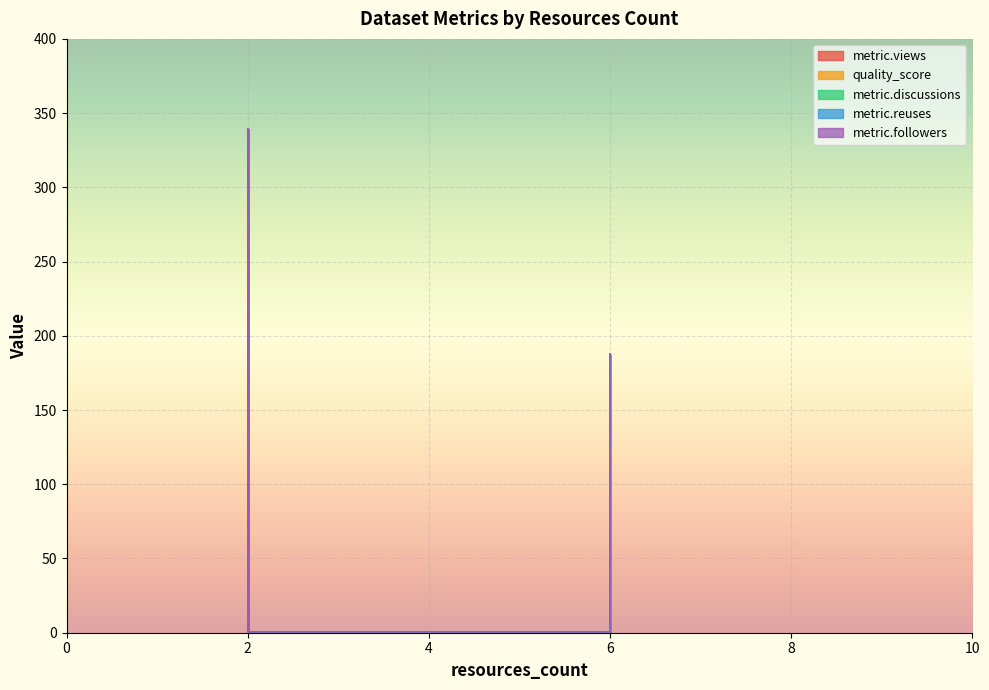

What are all the series names shown in the legend?

metric.views, quality_score, metric.discussions, metric.reuses, metric.followers